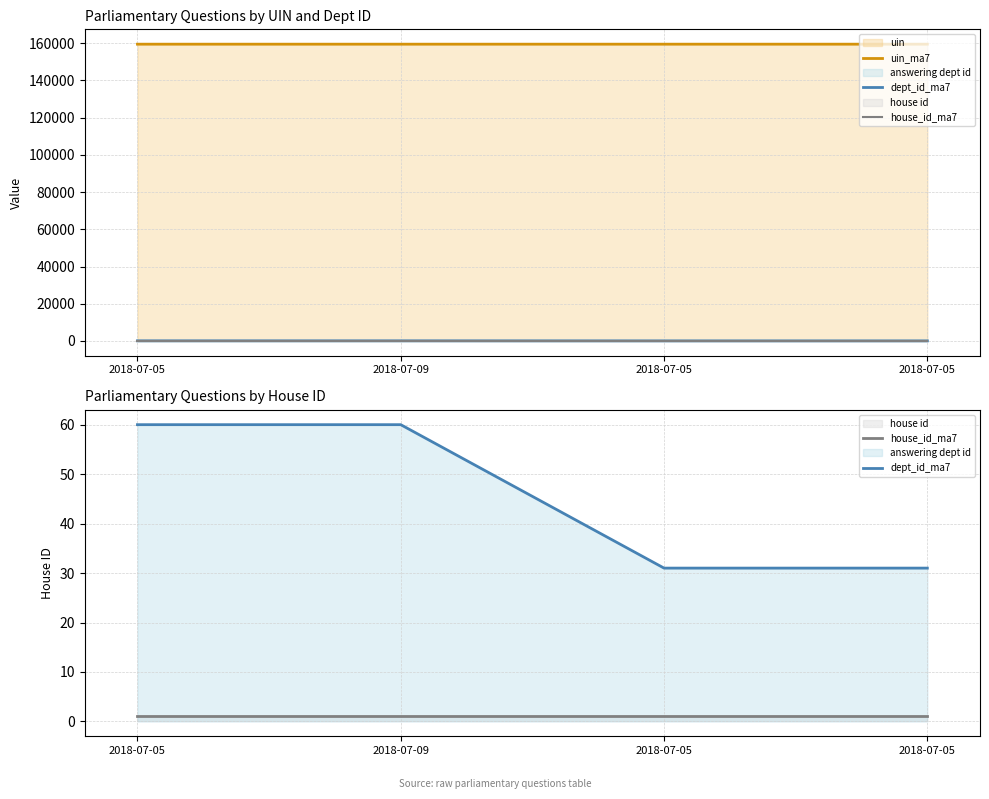

List the series in order of their peak value, lowest first.

house_id_ma7, dept_id_ma7, uin_ma7